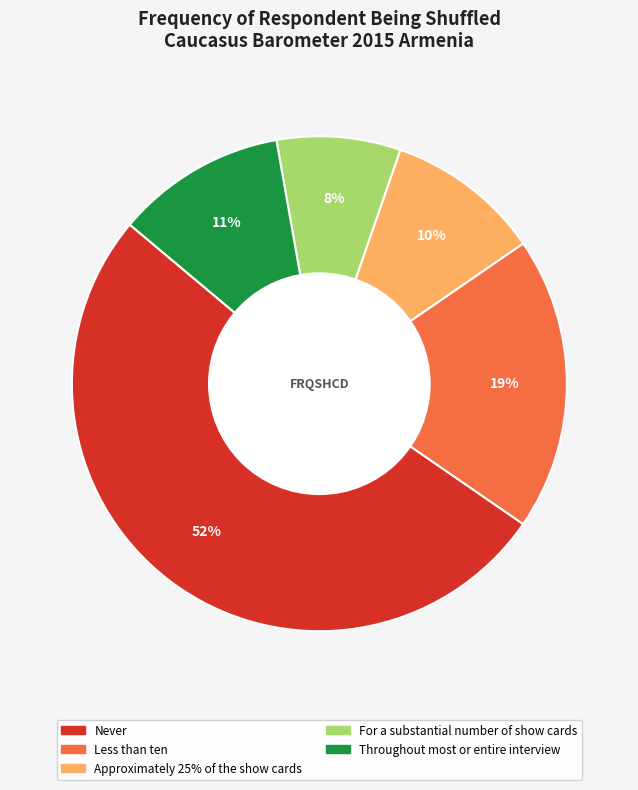

Is there a majority slice in this chart?

Yes